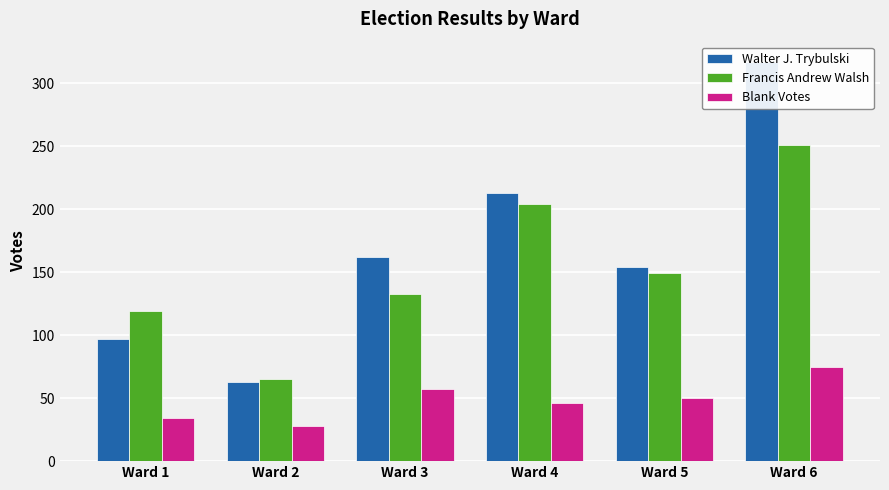

What is the lowest value of the Walter J. Trybulski series?

63